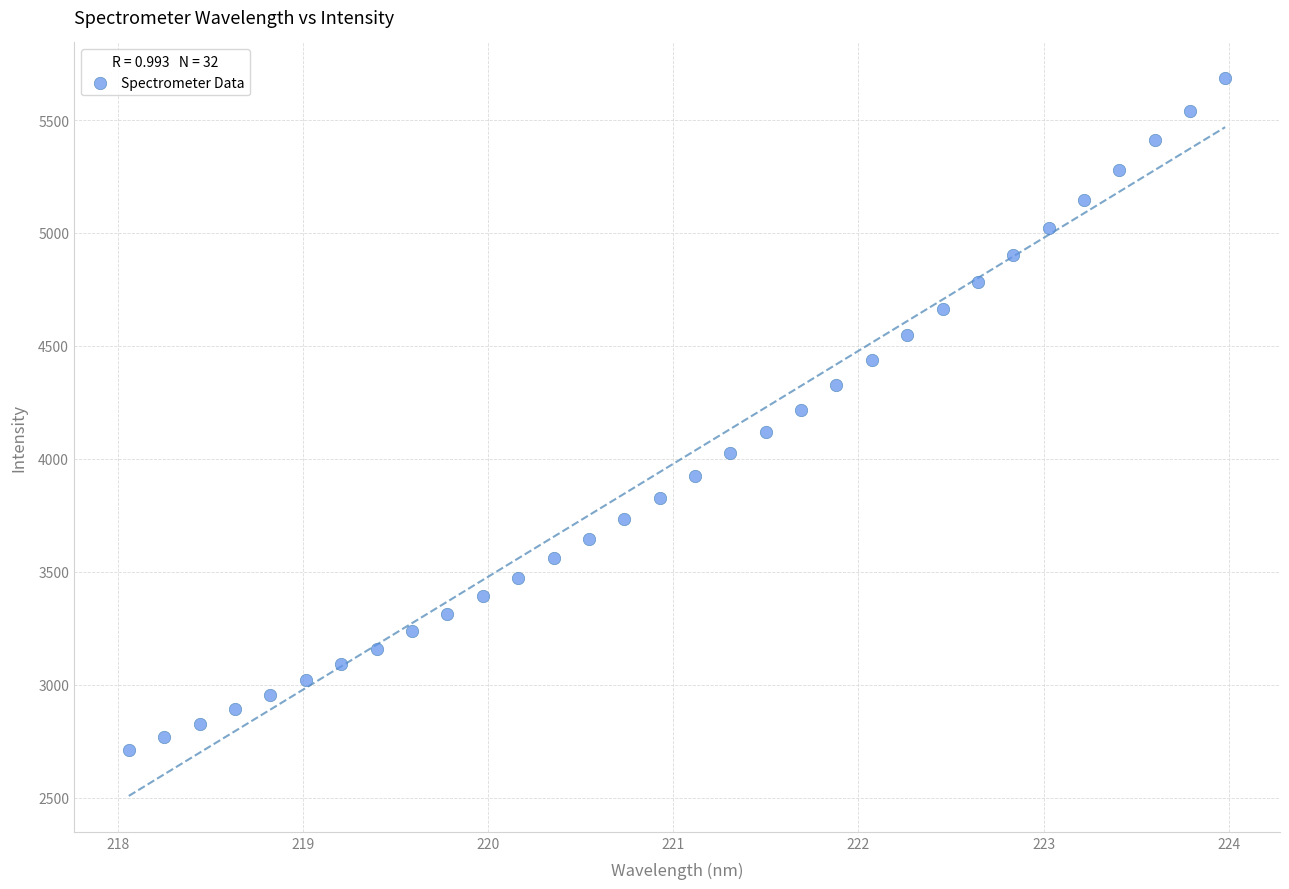

What is the range of X values (max minus min)?

5.9